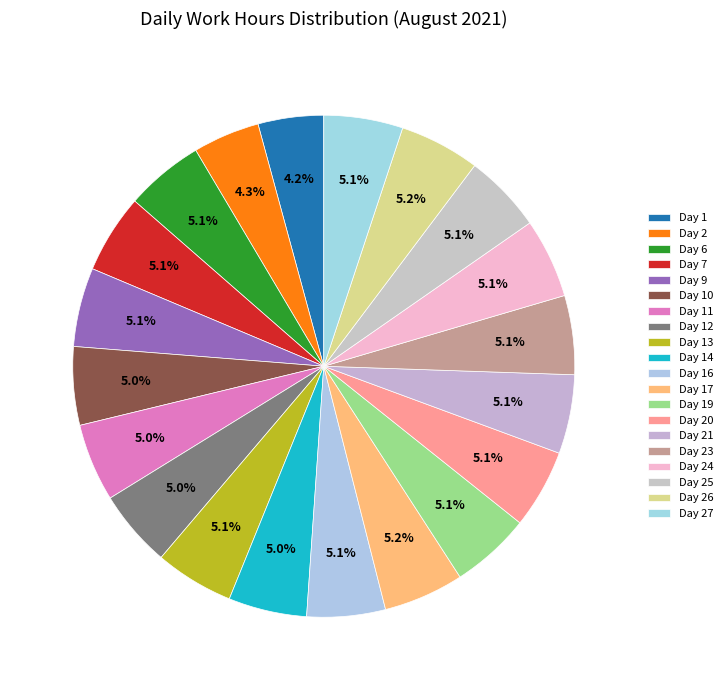

How many segments does this pie chart have?

20